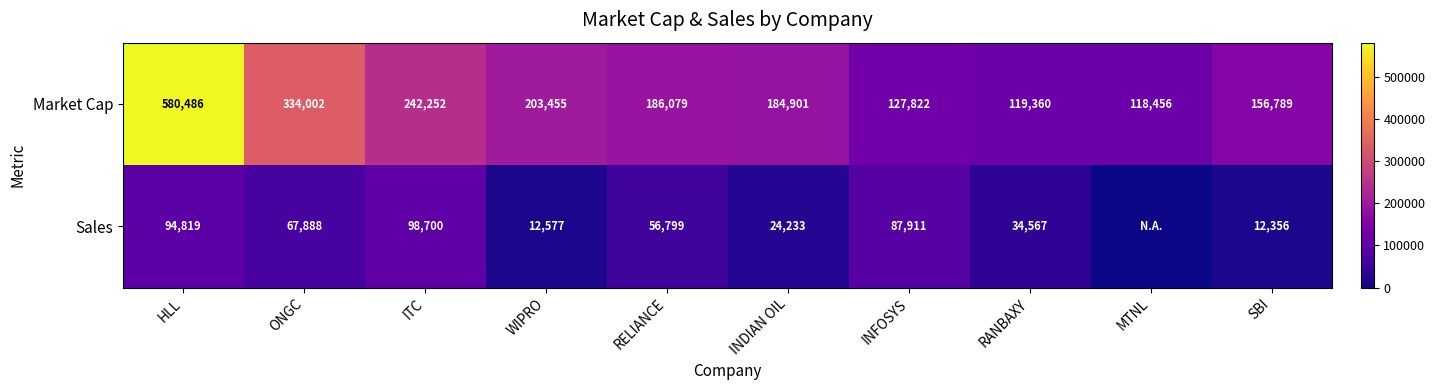

At which category does the chart reach its peak across all series?

HLL